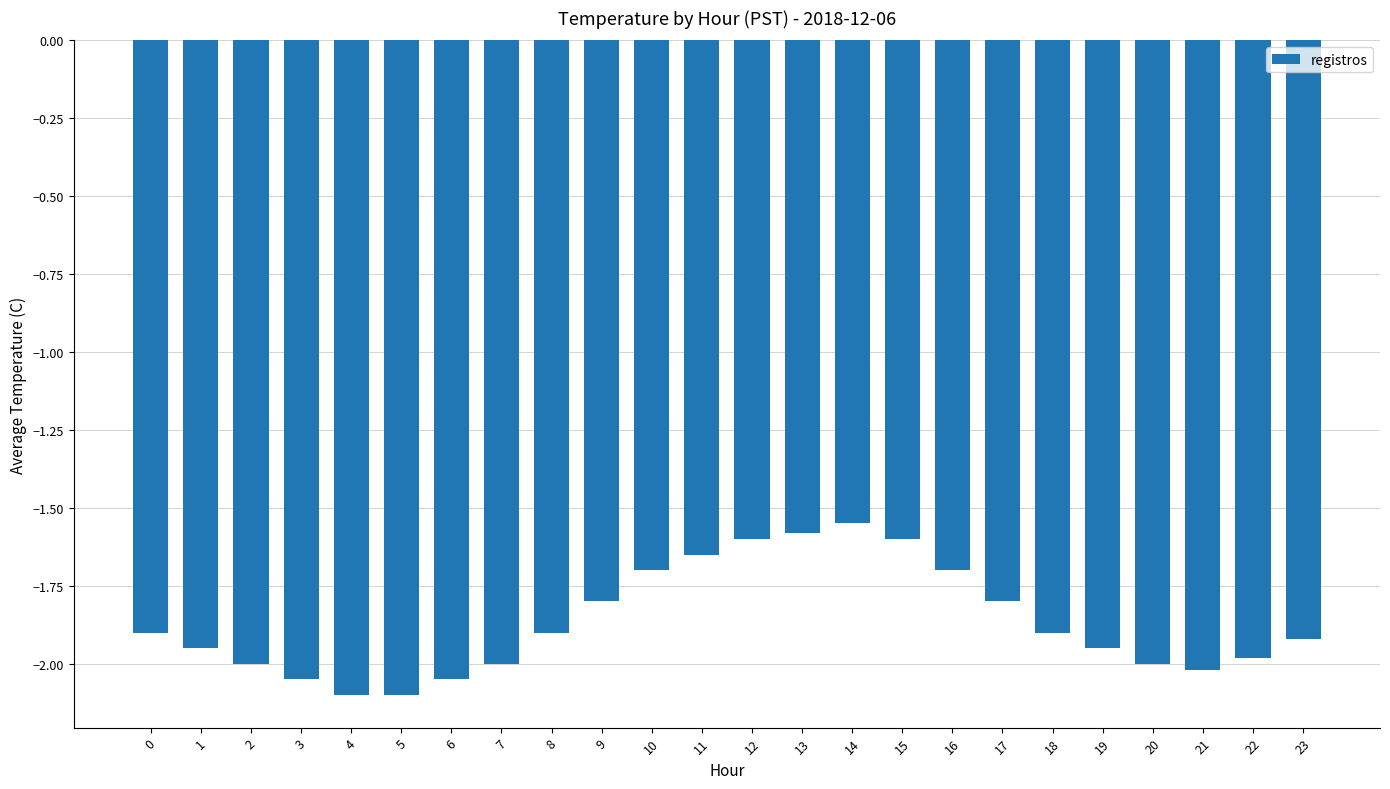

The value at 13 is -1.6. True or false?

True